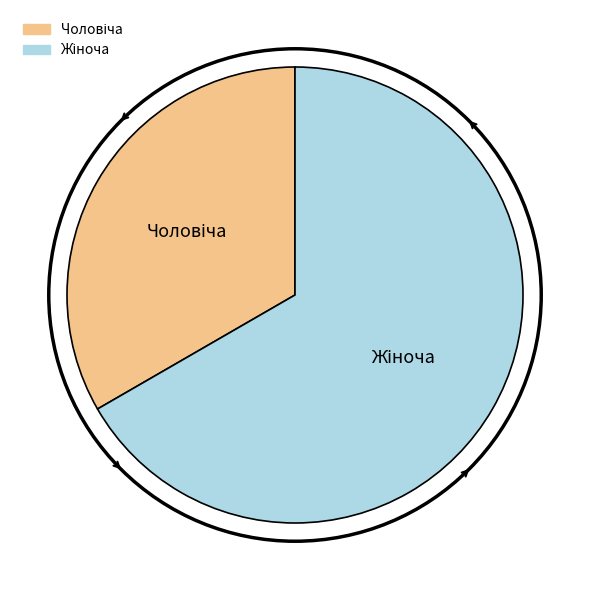

Is there any slice that represents more than half of the pie?

Yes